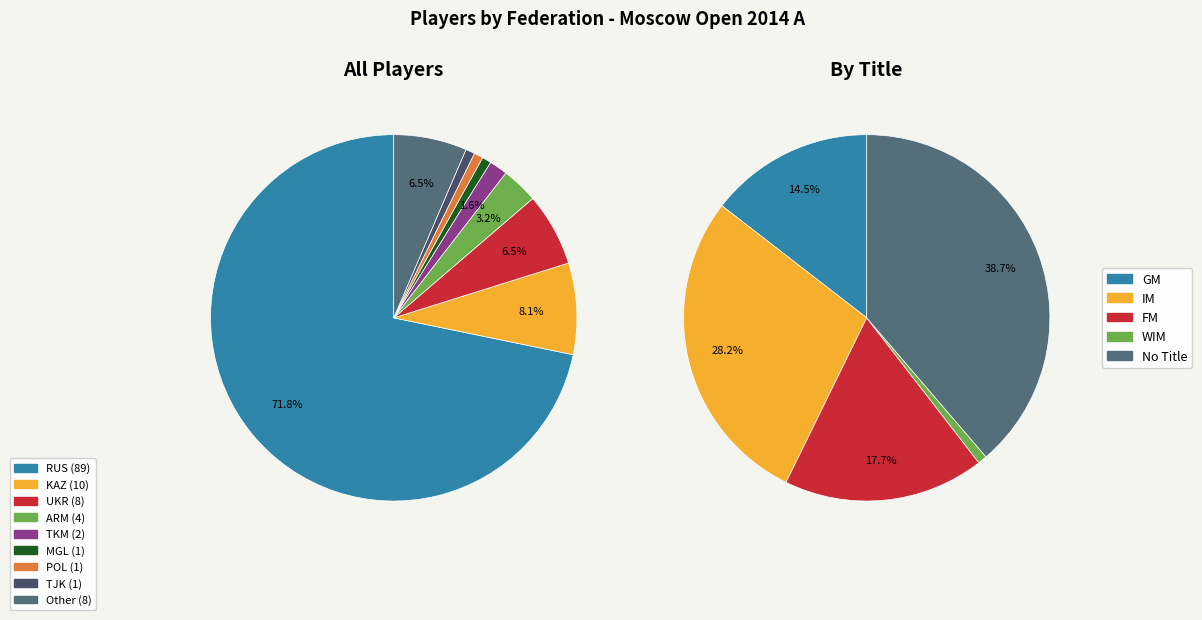

True or false: ARM accounts for 3% of the total.

True